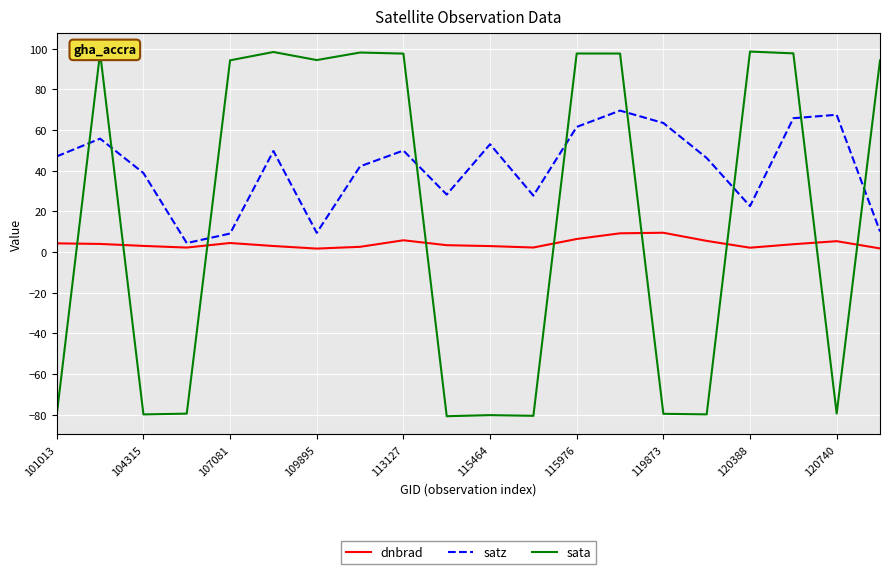

Which series has the largest total across all categories?

satz